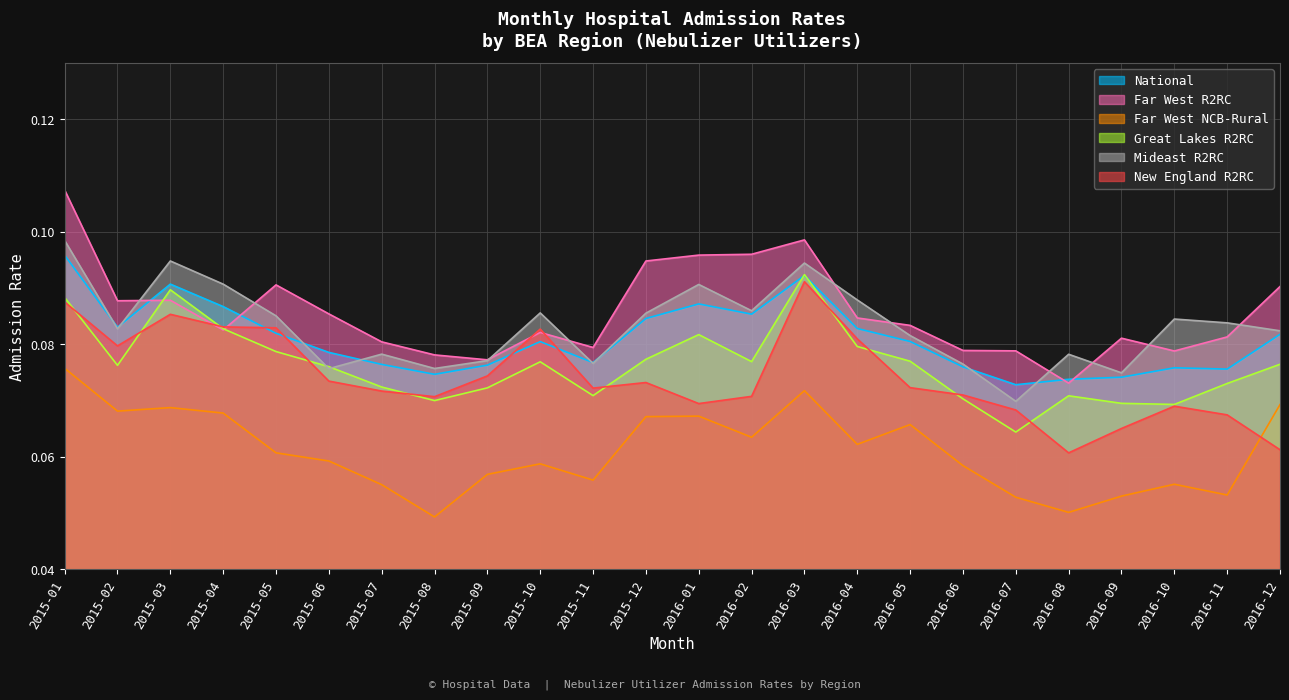

What value does the Great Lakes R2RC series have at 2015-01?

0.1